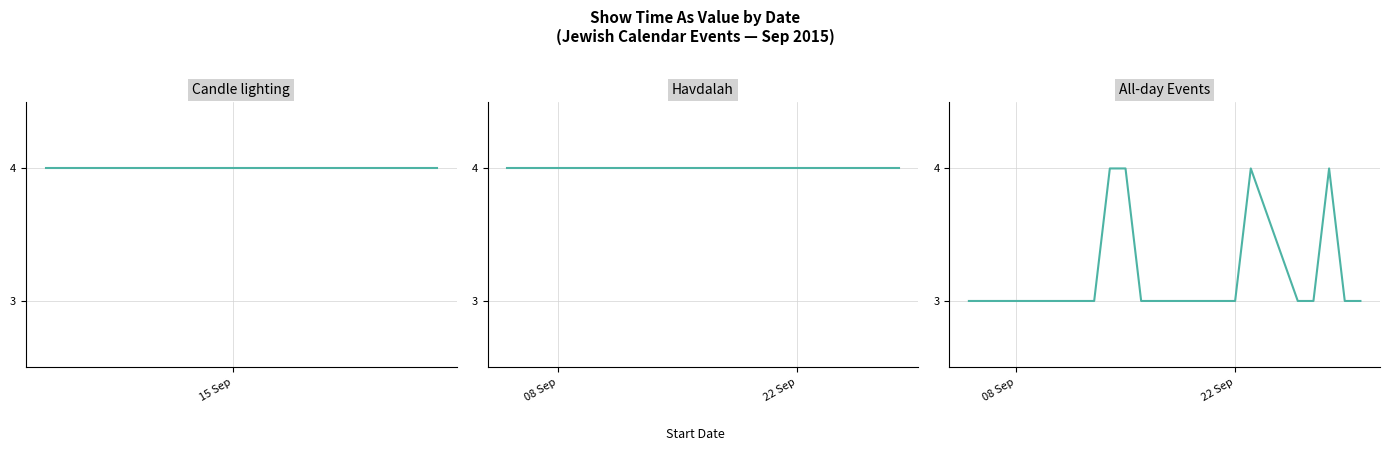

What is the label of the 15th point from the right?

19/9/2015